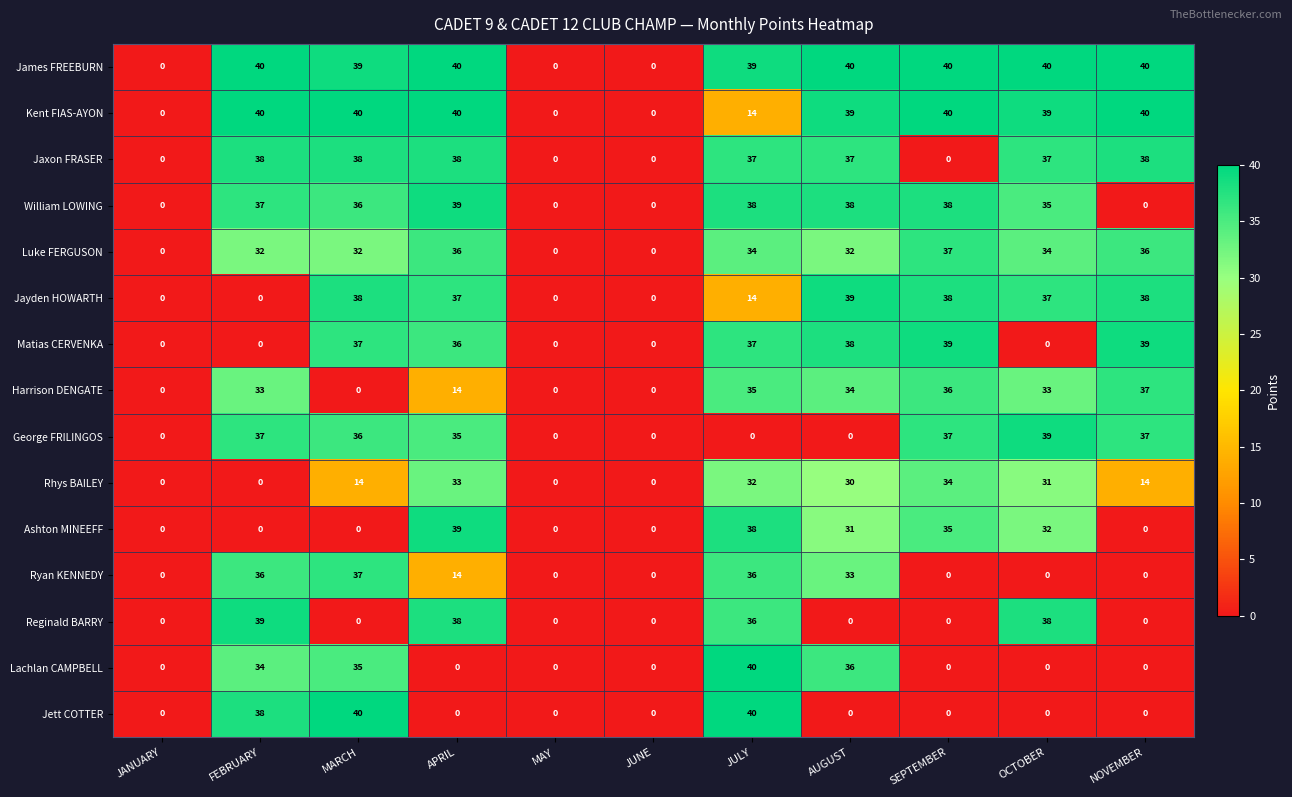

Which series changed the most between MARCH and SEPTEMBER?

Jett COTTER